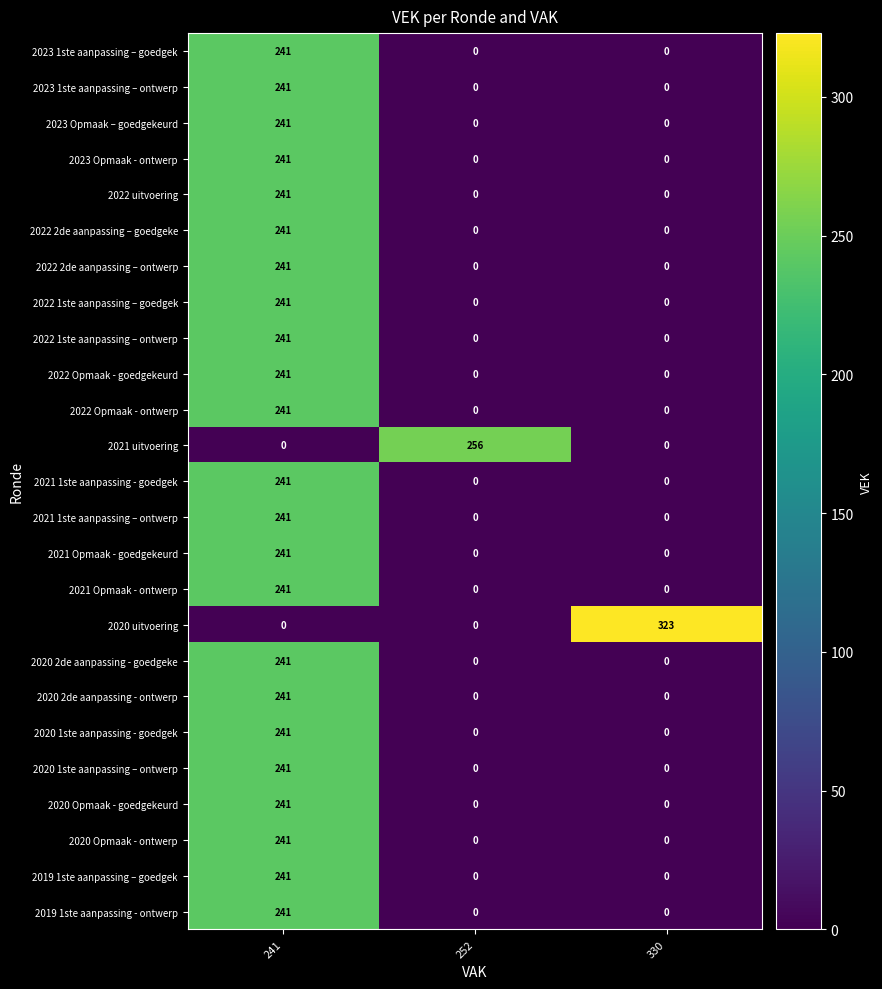

How many 2020 1ste aanpassing - goedgek values are between 0 and 241?

3